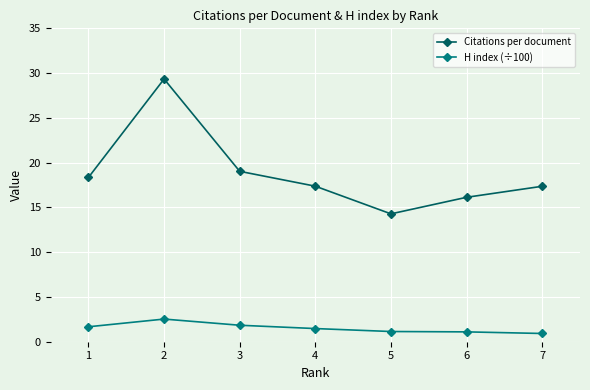

True or false: Citations per document and H index (÷100) cross at least once.

False